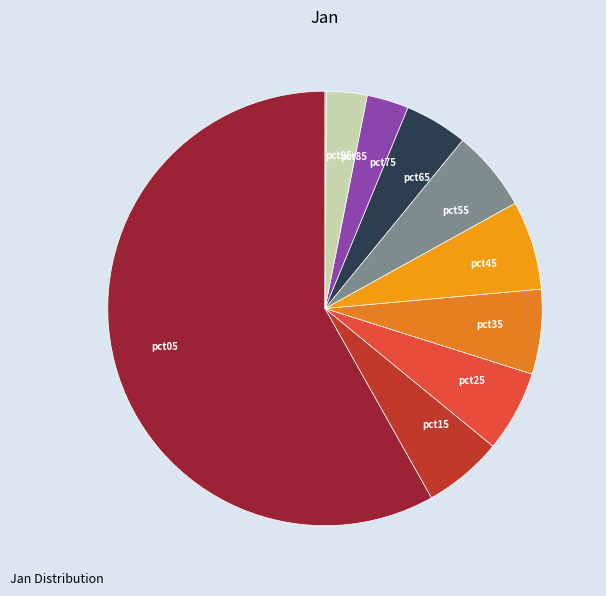

Which slice is the largest?

pct05